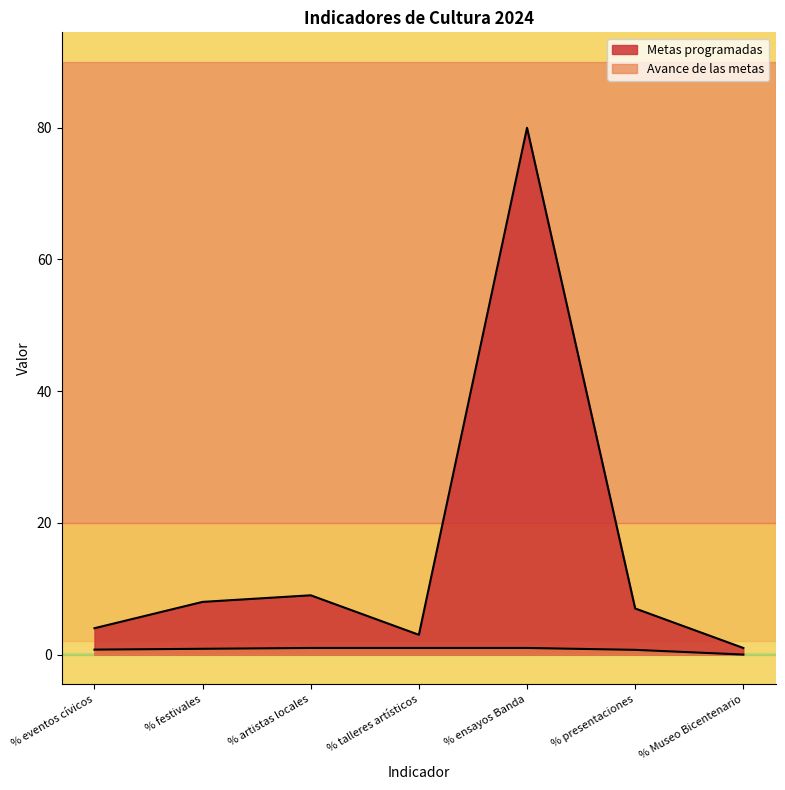

What is the difference between the highest and lowest values at % artistas locales?

8.0